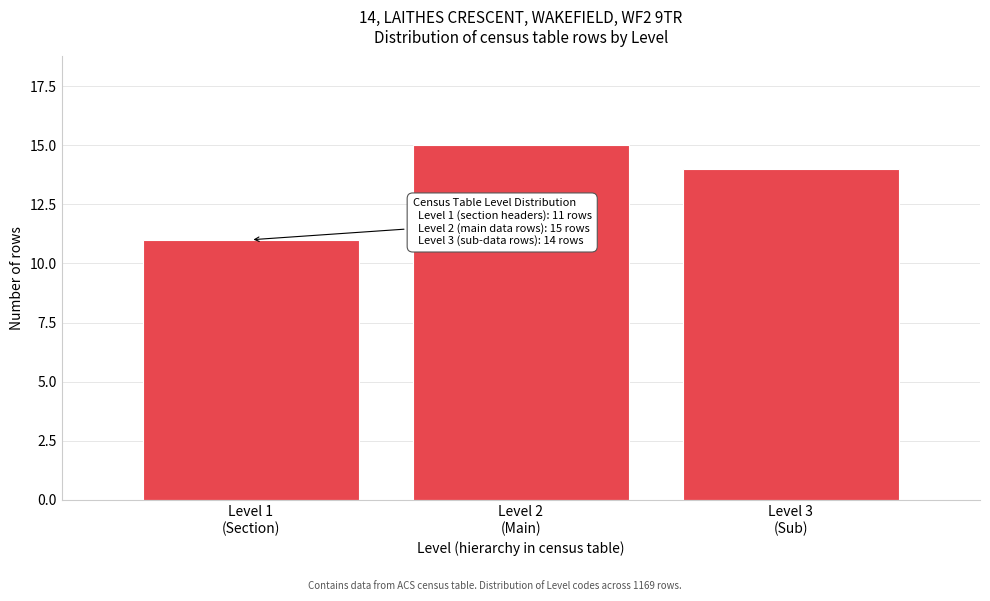

Reading right to left, list all the values displayed in this chart.

14	15	11